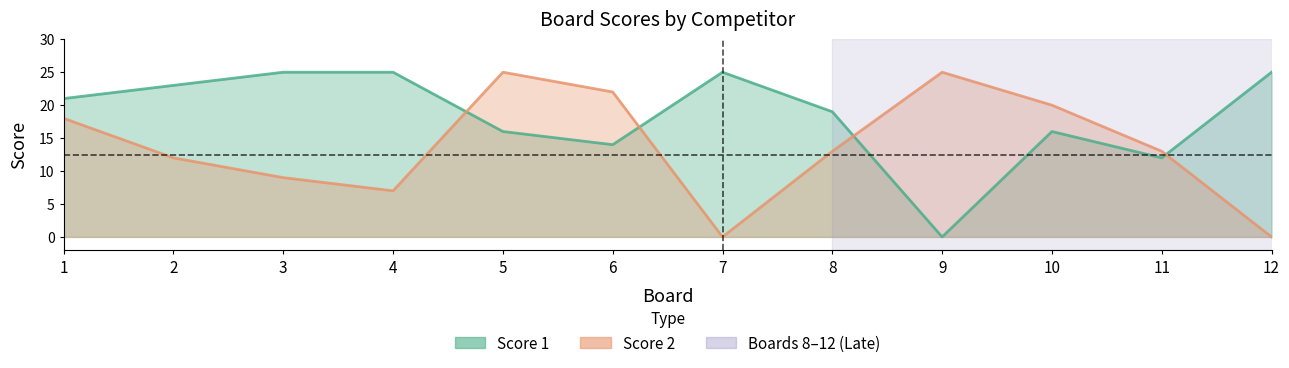

What is the value of the Score 1 point at the 6th from the left?

14